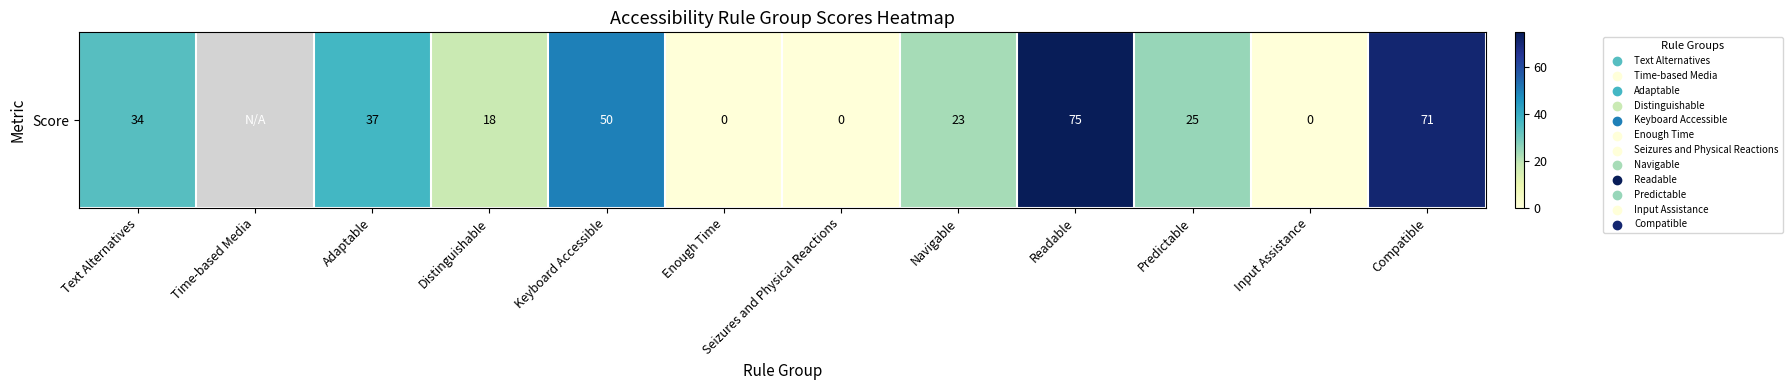

True or false: the data shows nan at Time-based Media.

False